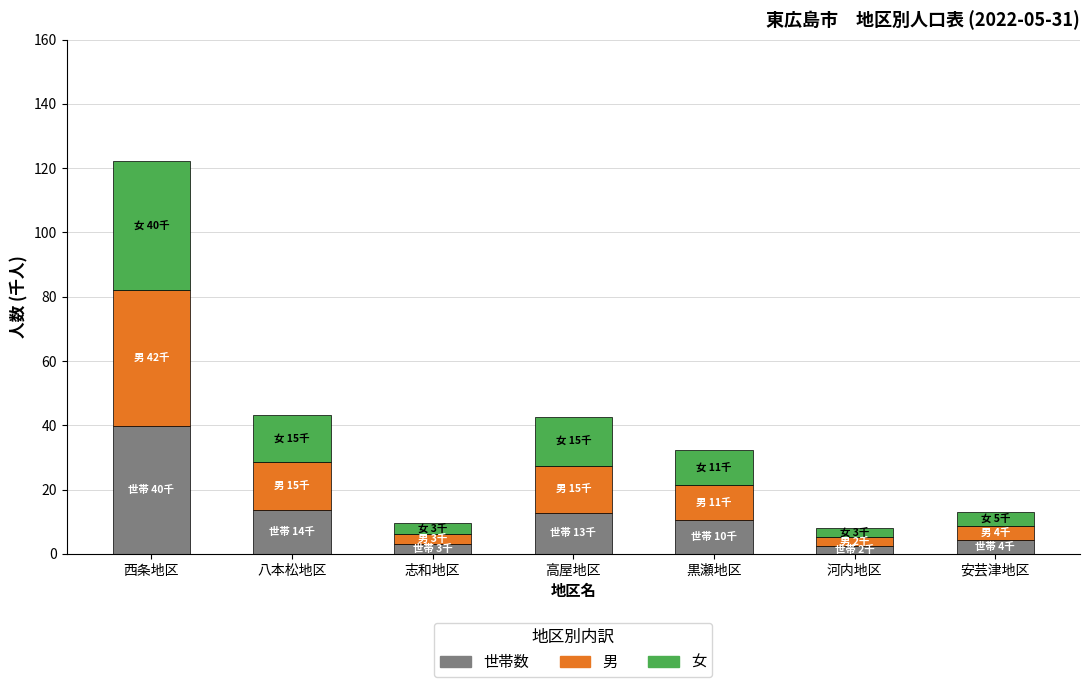

At which category is the sum across all series the highest?

西条地区